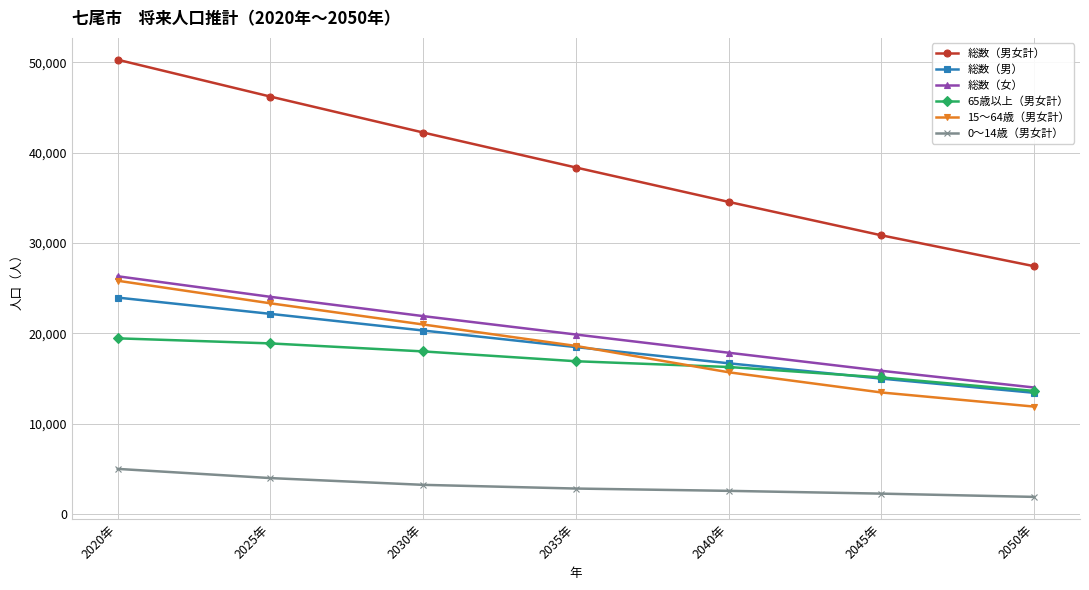

What are all the series names shown in the legend?

総数（男女計）, 総数（男）, 総数（女）, 65歳以上（男女計）, 15～64歳（男女計）, 0～14歳（男女計）